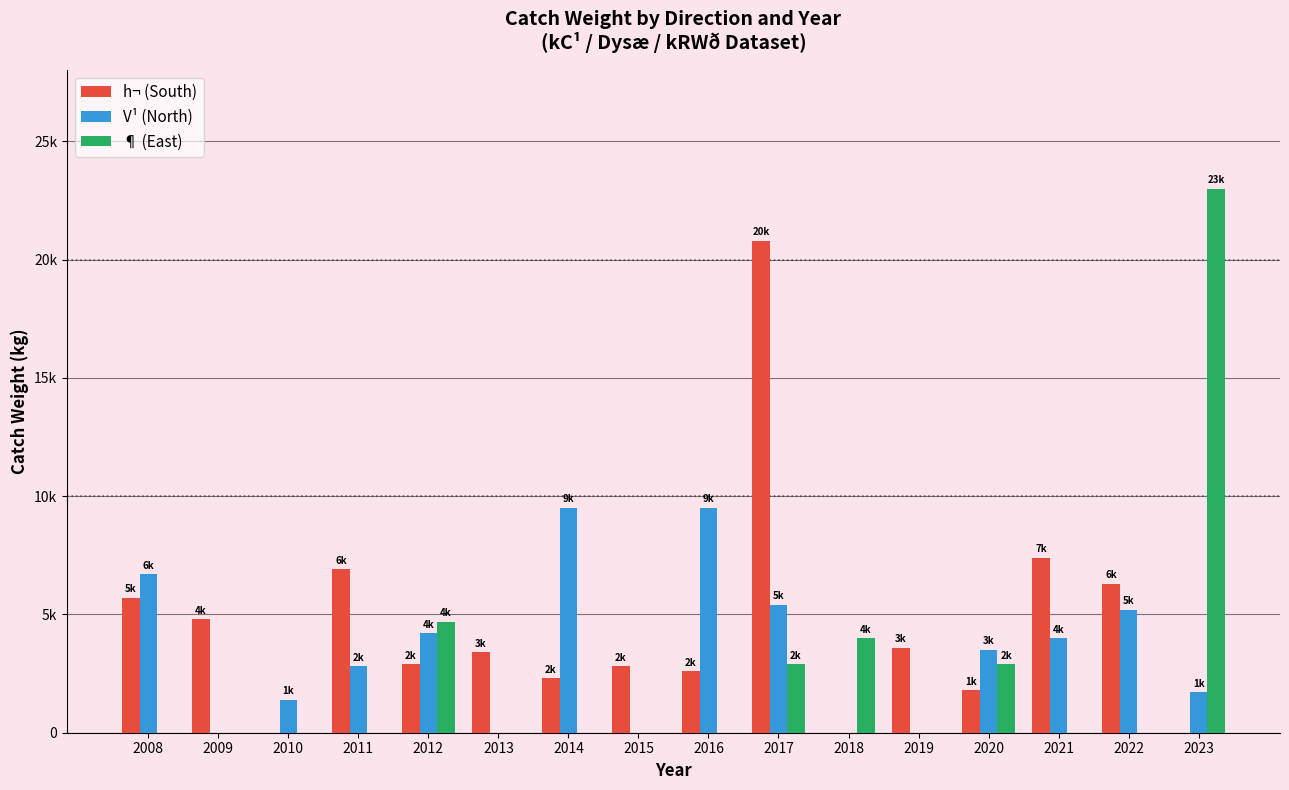

Between 2010 and 2013, which is larger?

2013